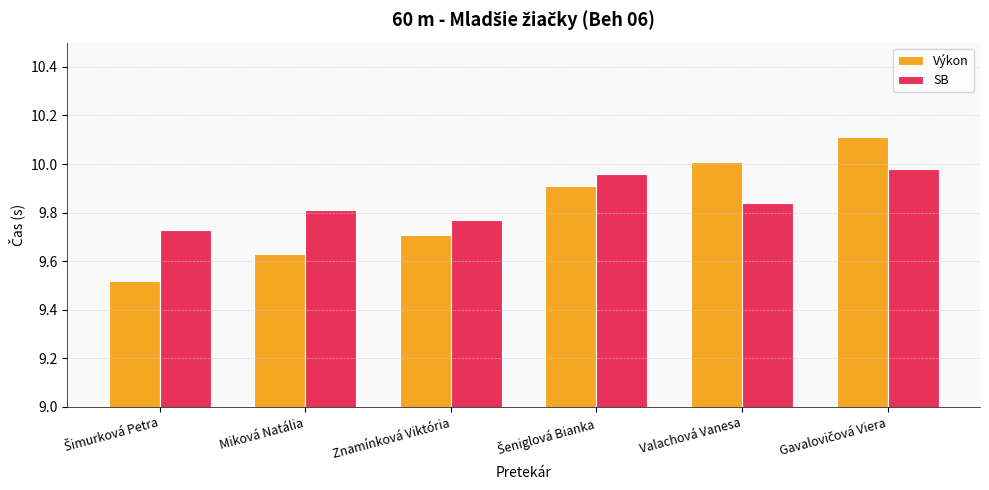

What are all the series names shown in the legend?

Výkon, SB